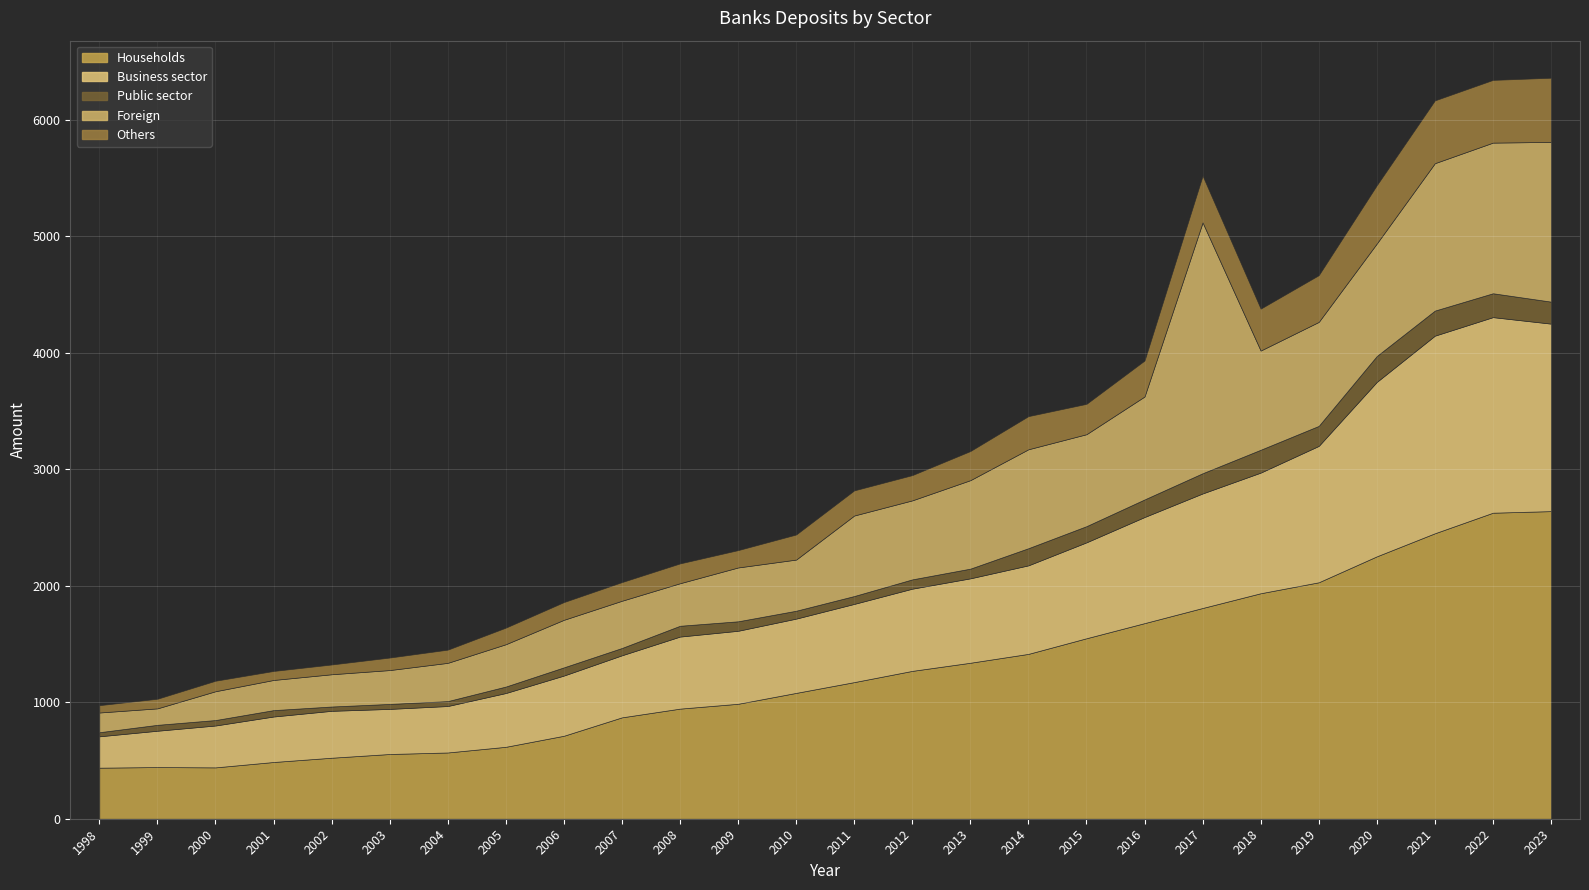

Reading left to right, list all the values displayed in this chart.

Households: 438.4	443.7	440.9	487.2	523.8	555.8	568.9	617.6	712.4	870.5	945.3	986.9	1080.4	1173.0	1269.4	1339.2	1415.3	1549.5	1679.3	1809.3	1935.8	2029.9	2252.7	2450.7	2627.2	2640.8
Business sector: 269.3	311.8	359.5	390.5	402.7	387.2	398.8	461.6	516.7	532.8	618.5	626.7	637.6	671.3	705.6	724.6	760.0	823.3	910.8	983.2	1035.6	1170.7	1497.2	1696.3	1678.9	1609.6
Public sector: 35.1	50.7	46.8	54.8	37.0	42.6	42.2	55.6	70.4	62.7	92.8	81.4	67.7	67.6	79.8	83.2	147.2	138.9	151.0	173.5	196.2	171.8	222.5	215.3	204.9	188.8
Foreign: 169.3	141.4	247.4	258.9	277.0	290.8	328.3	363.4	408.2	405.4	365.2	462.2	439.1	691.2	678.3	759.5	849.3	789.3	883.6	2153.4	851.6	892.6	965.8	1265.5	1293.3	1371.2
Others: 62.9	82.6	90.2	77.2	83.7	107.4	113.4	142.5	152.2	160.2	170.0	148.9	215.3	215.7	216.7	250.0	284.4	260.7	308.8	401.0	359.8	401.3	500.5	539.0	538.4	550.9